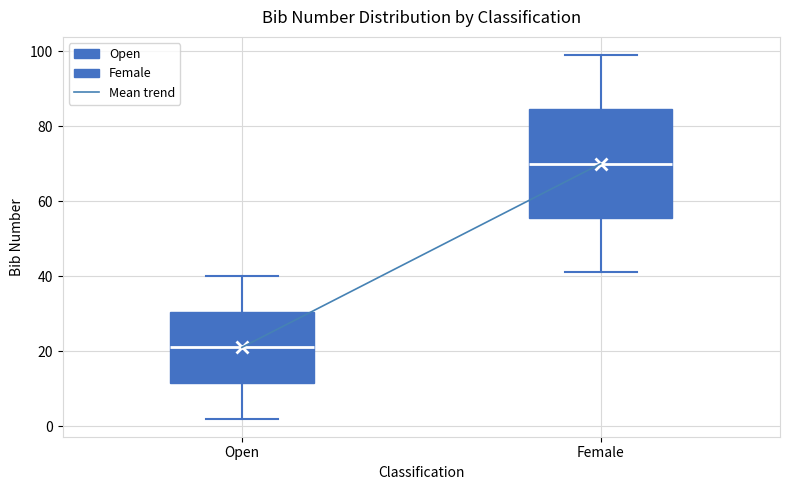

Reading left to right, transcribe this box plot: for each box, give where its median line is, the range the box spans, and where its two whiskers end, as read against the y-axis. The values are not printed on the chart, so give them approximately, as read against the axis.

Open: median 22, box 12 to 30, whiskers 2 to 40
Female: median 70, box 56 to 84, whiskers 42 to 100